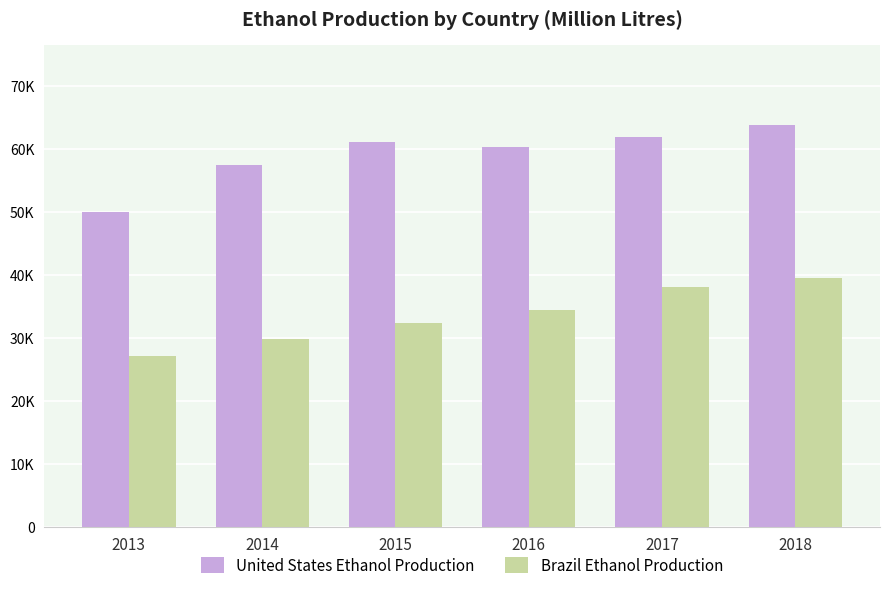

What are all the series names shown in the legend?

United States Ethanol Production, Brazil Ethanol Production